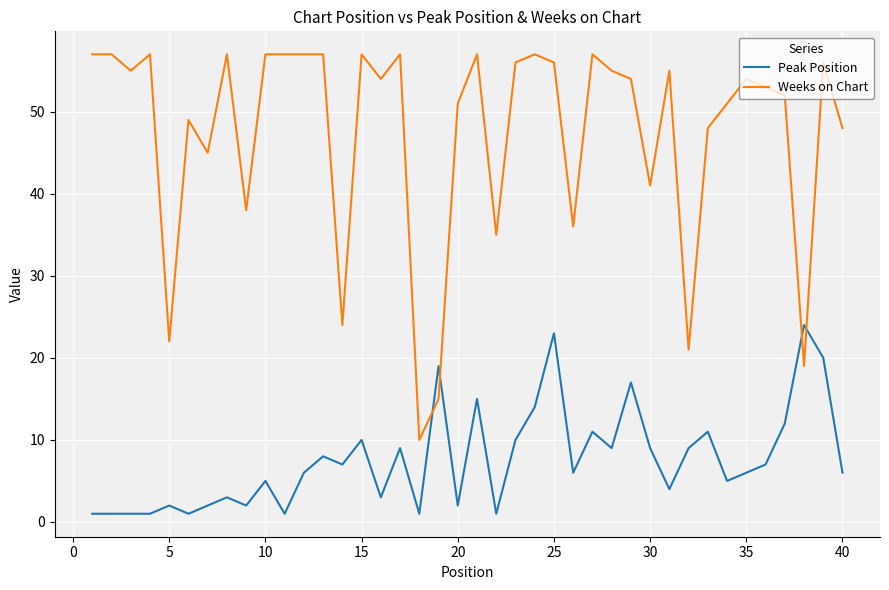

Count the number of data series in this chart.

2